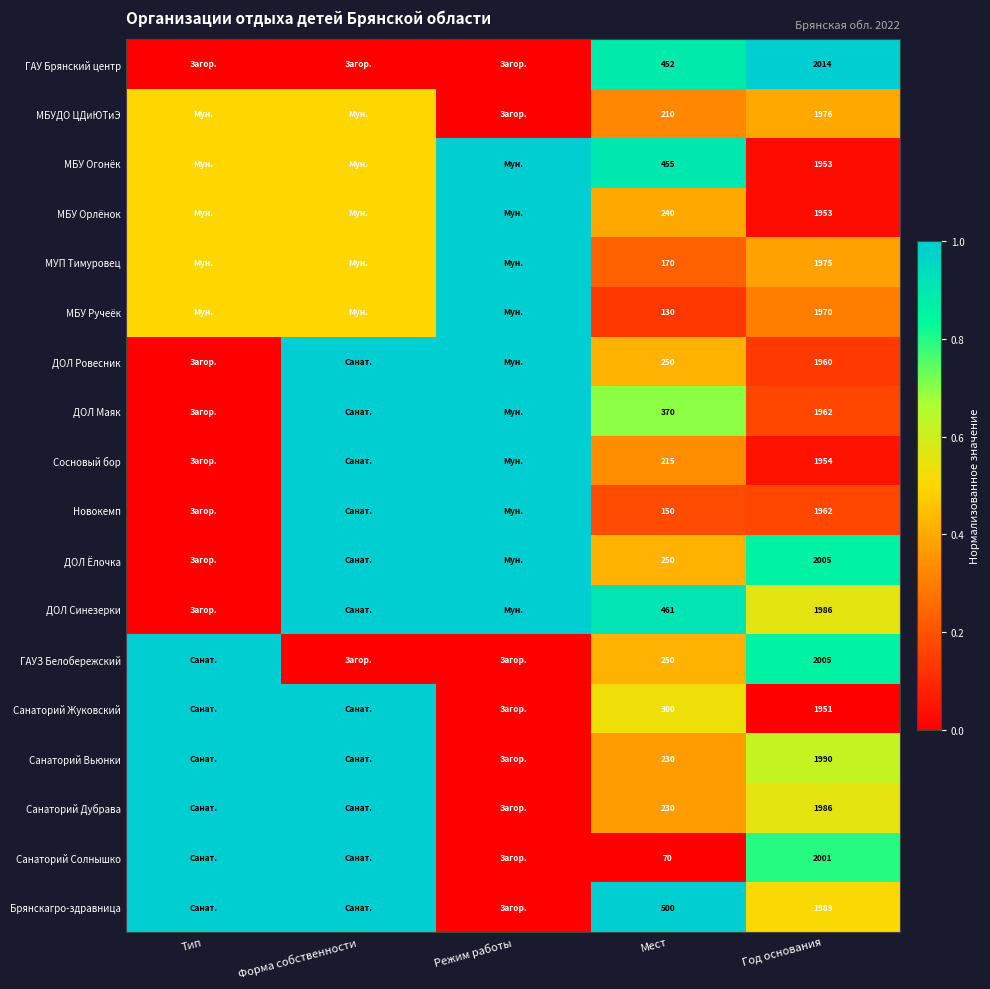

What is the difference between the highest and lowest values at Год основания?

63.0